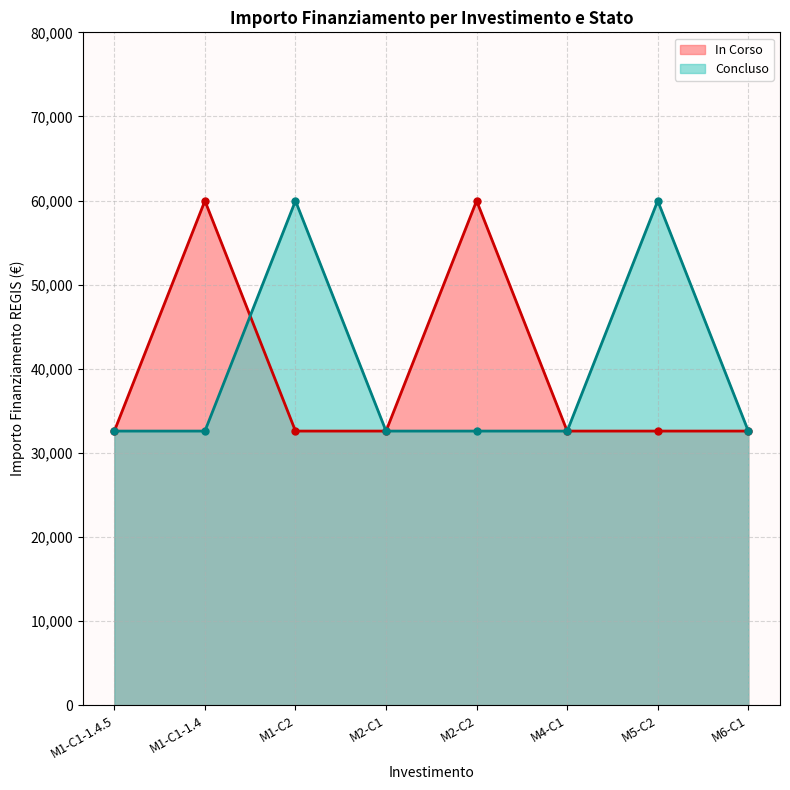

How many lines are shown in the chart?

2